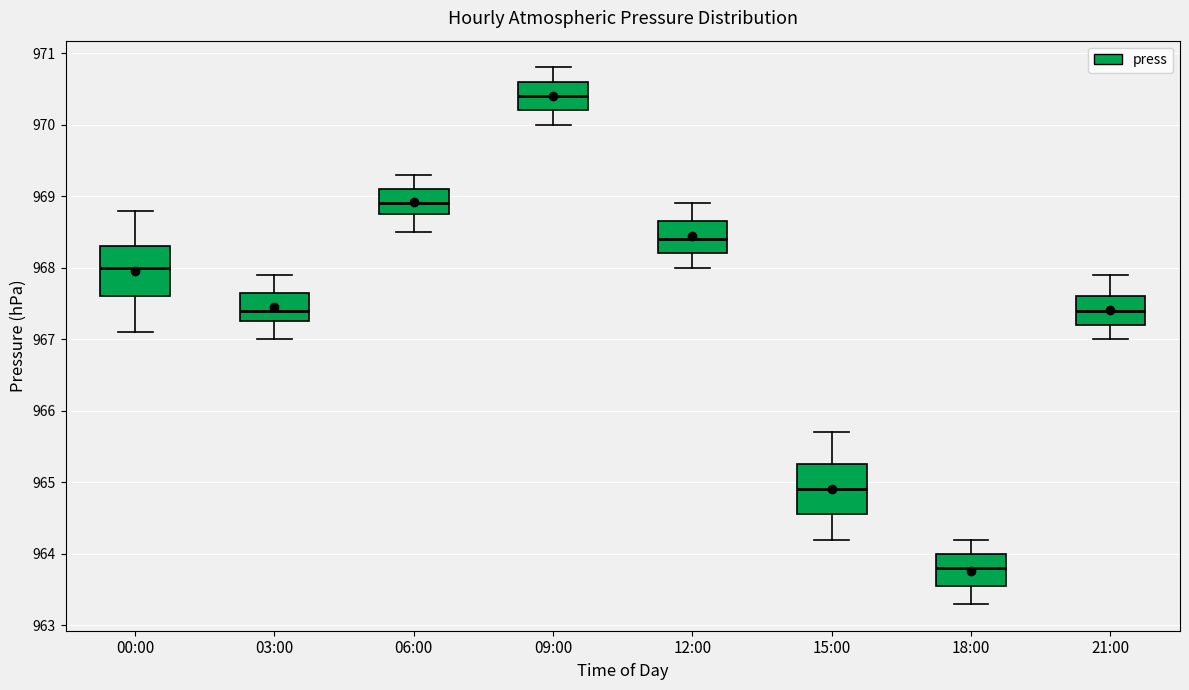

Which box's median line is the lowest?

18:00